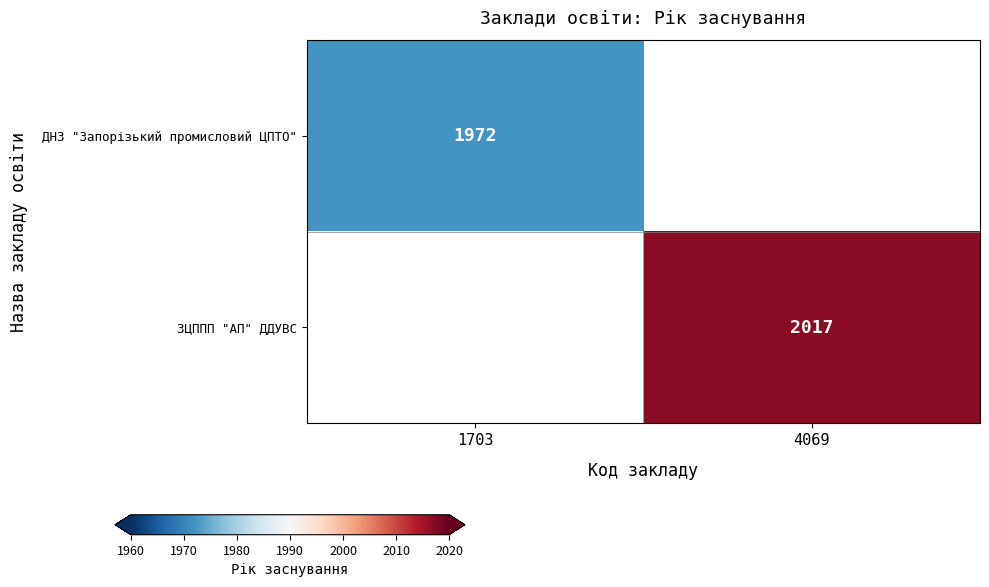

Is it true that ДНЗ "Запорізький промисловий ЦПТО" equals 2800 at 1703?

False